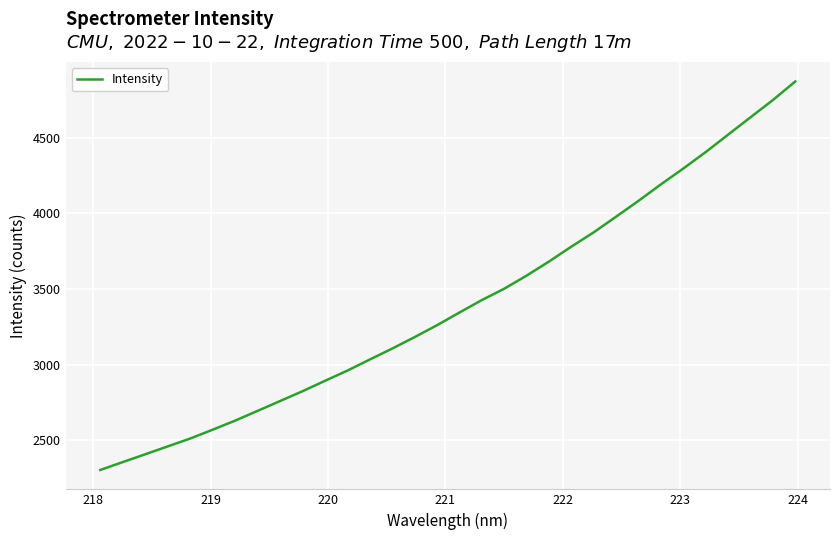

What is the difference between the maximum and minimum values?

2566.2